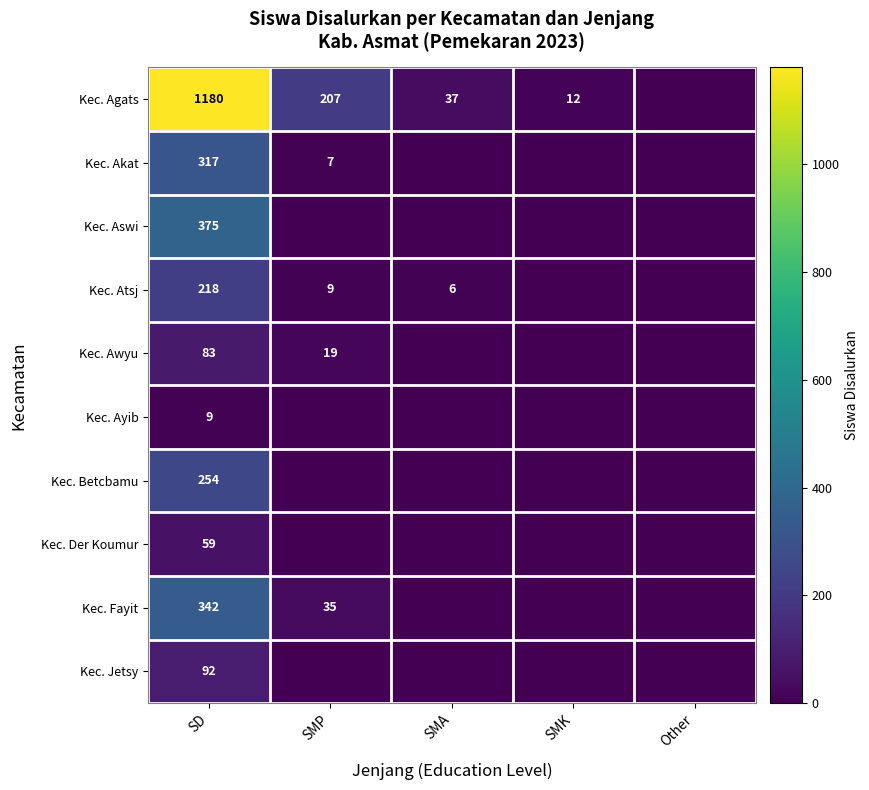

At which category does the chart reach its minimum across all series?

Other